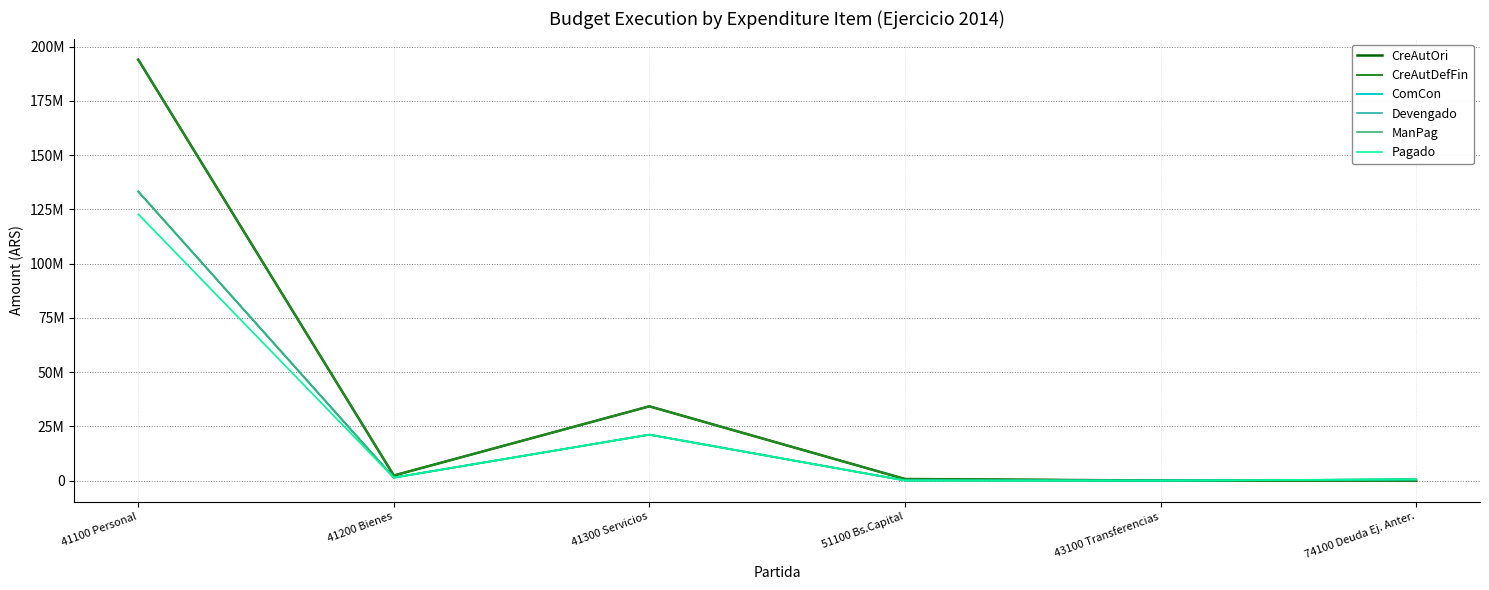

The value of Pagado at 41100 Personal is 122806067.5. True or false?

True